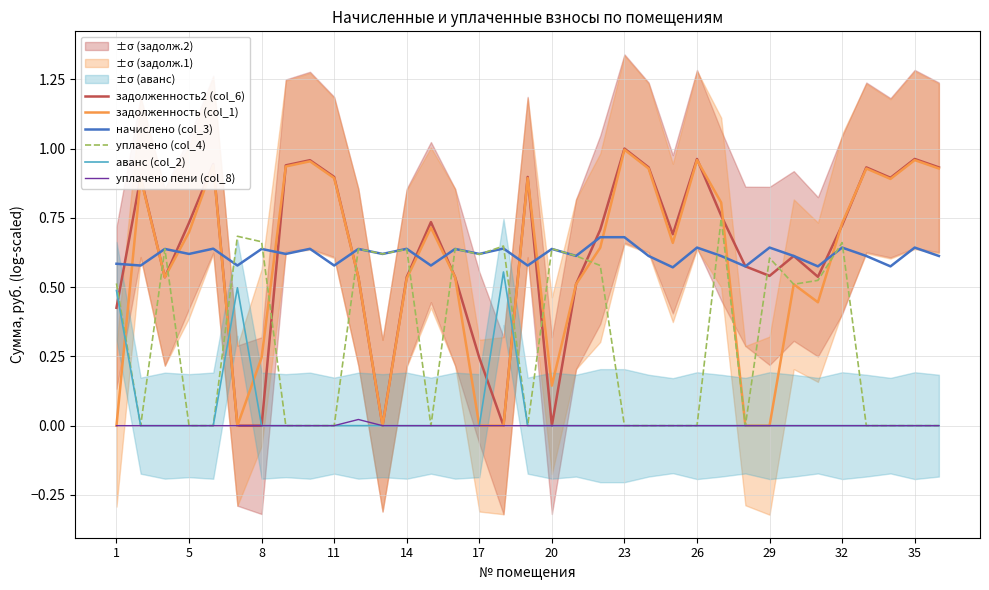

True or false: уплачено пени (col_8) and задолженность2 (col_6) cross at least once.

False